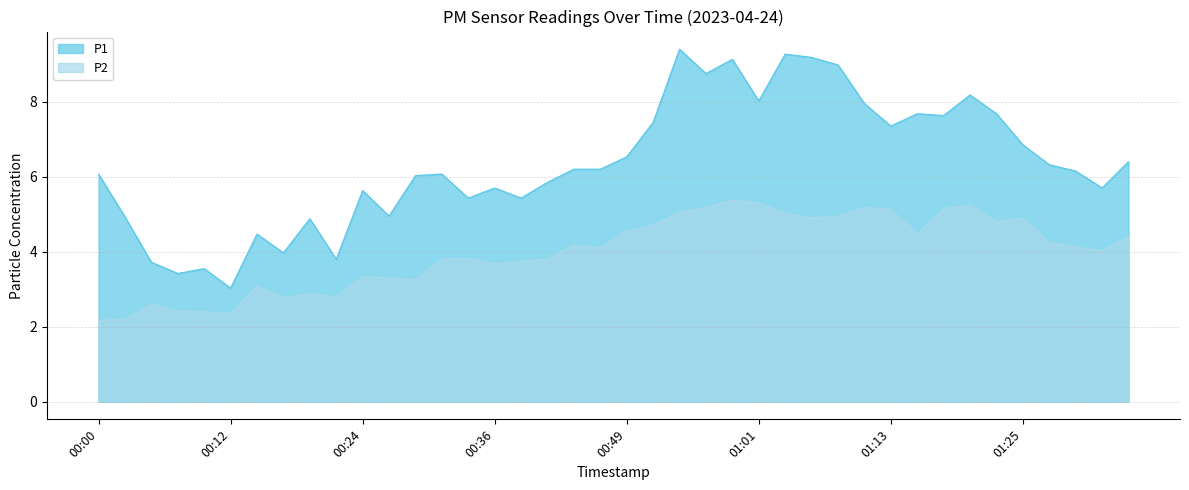

The P1 series shows 2.8 at 00:24. True or false?

False